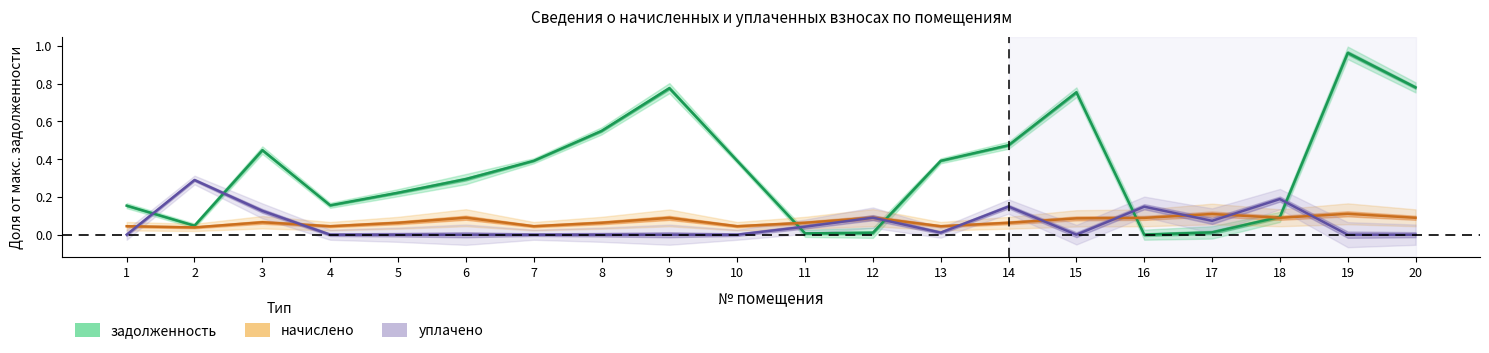

What is the sum of all уплачено values?

1.1